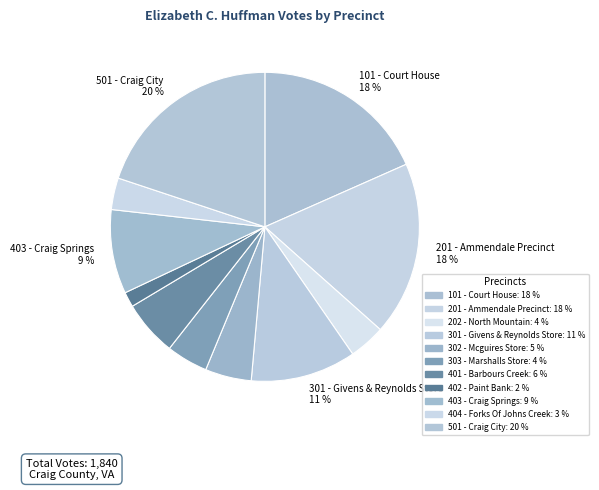

How many slices are in this pie chart?

11